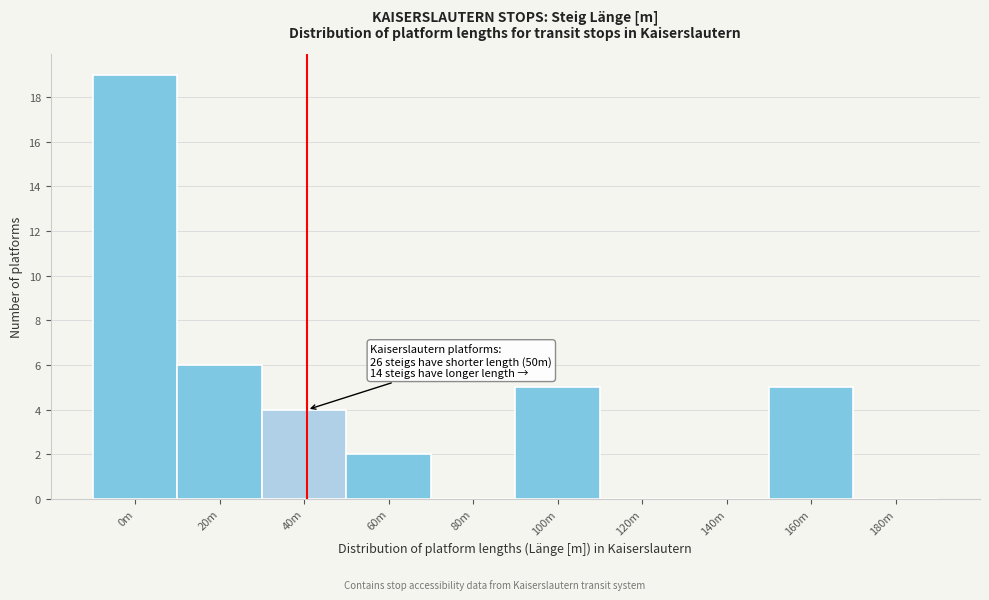

Reading right to left, transcribe all the data shown in this chart.

180m=0	160m=5	140m=0	120m=0	100m=5	80m=0	60m=2	40m=4	20m=6	0m=19